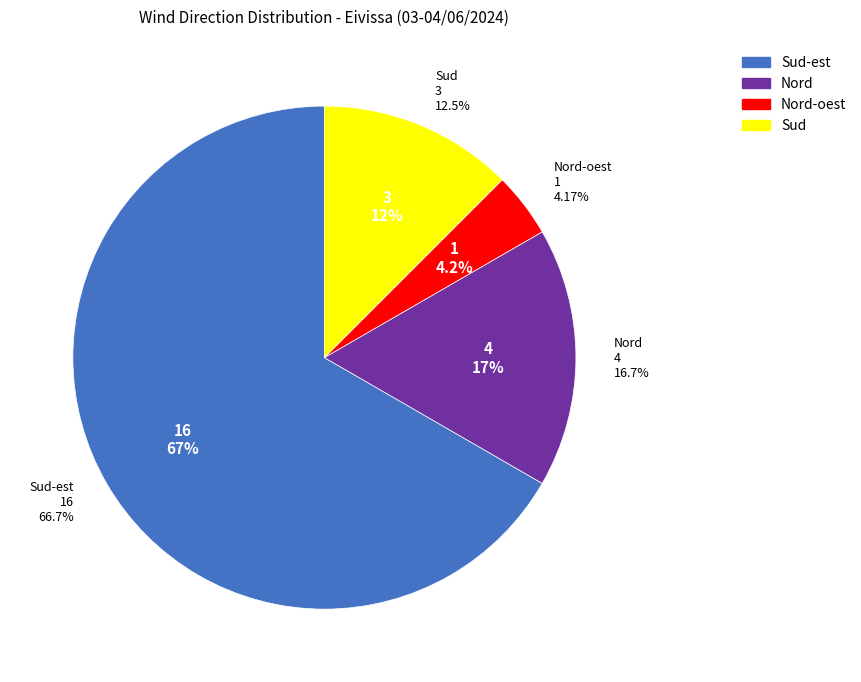

To the nearest percent, what is the difference between the largest and smallest slice percentages?

63%